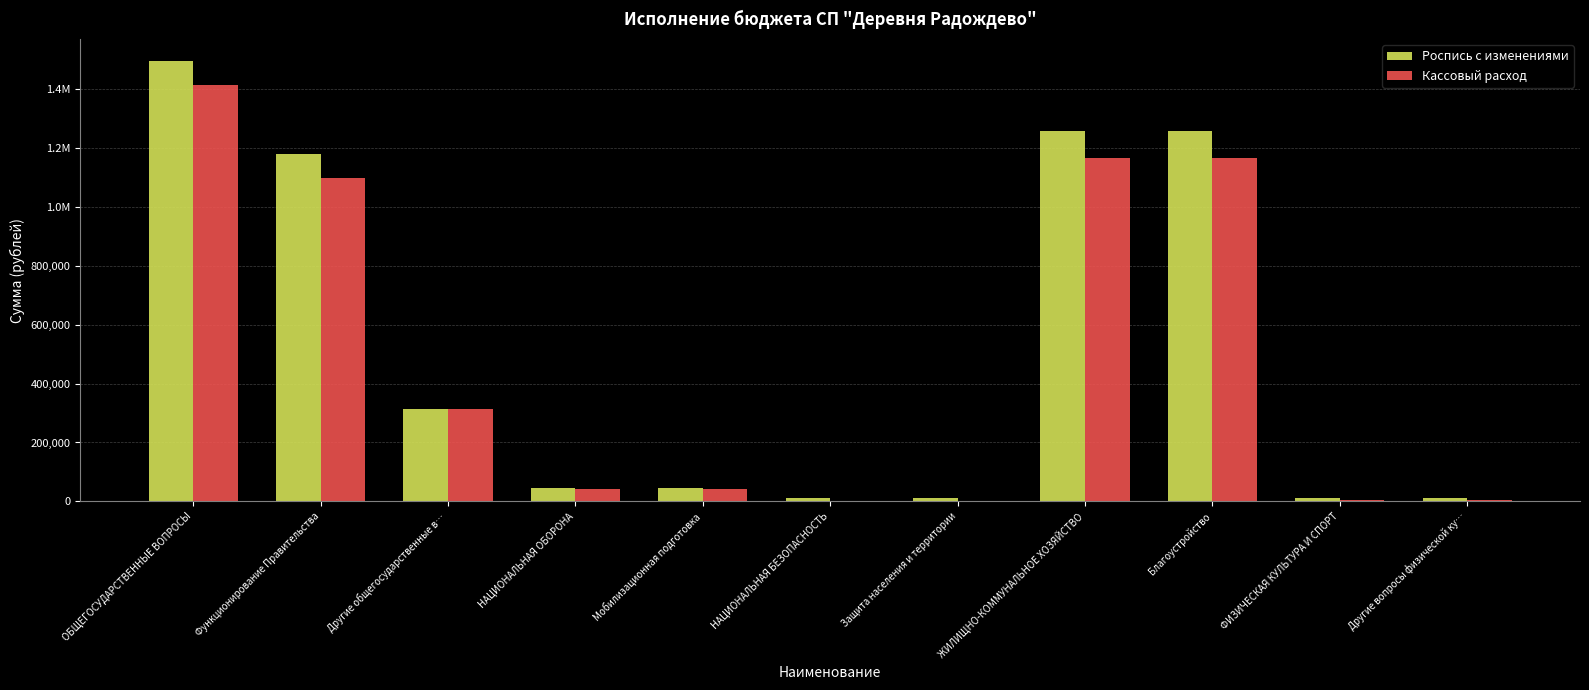

What are all the series names shown in the legend?

Роспись с изменениями, Кассовый расход